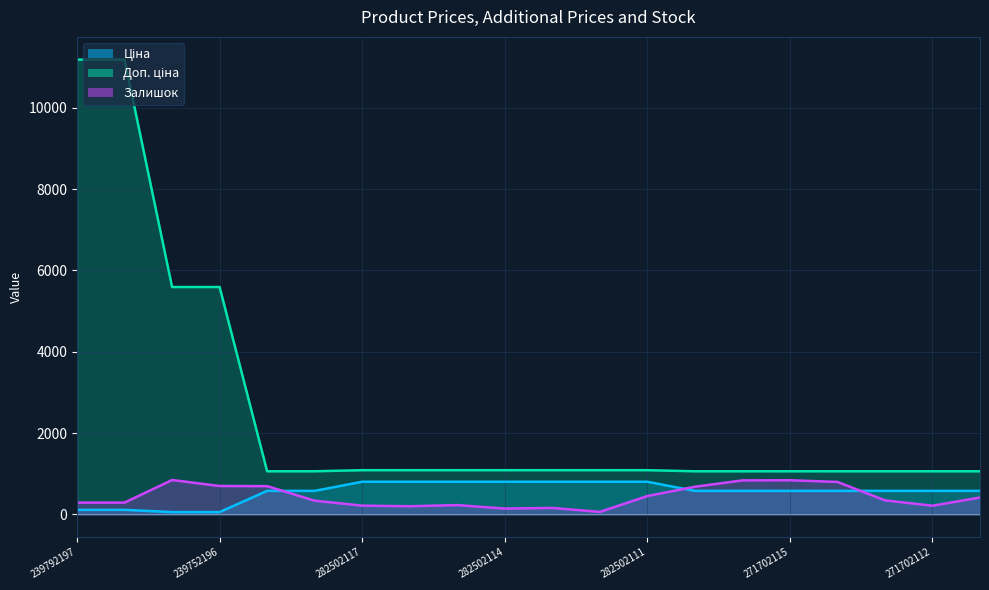

What is the value of the Залишок point at the 4th from the left?

698.0